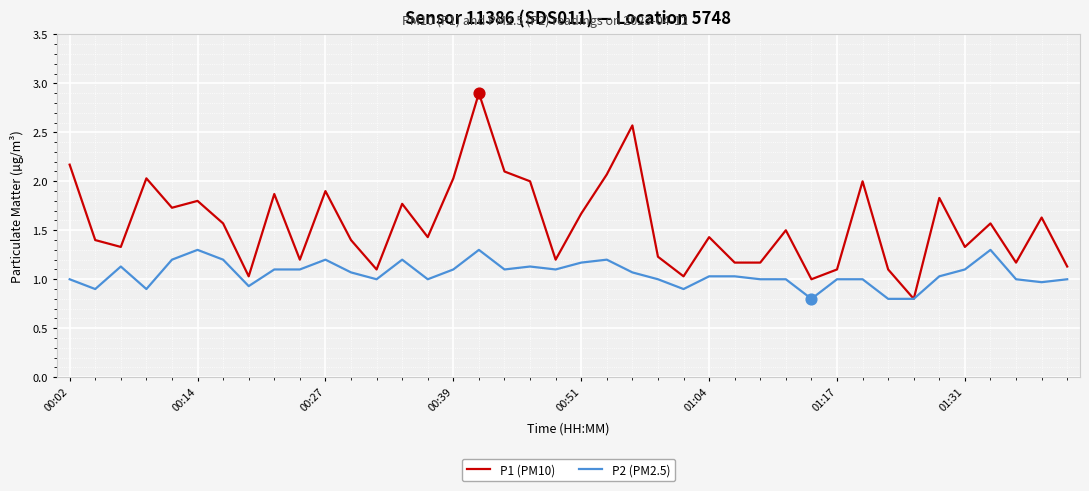

Rank the series by their average value, from lowest to highest.

P2 (PM2.5), P1 (PM10)